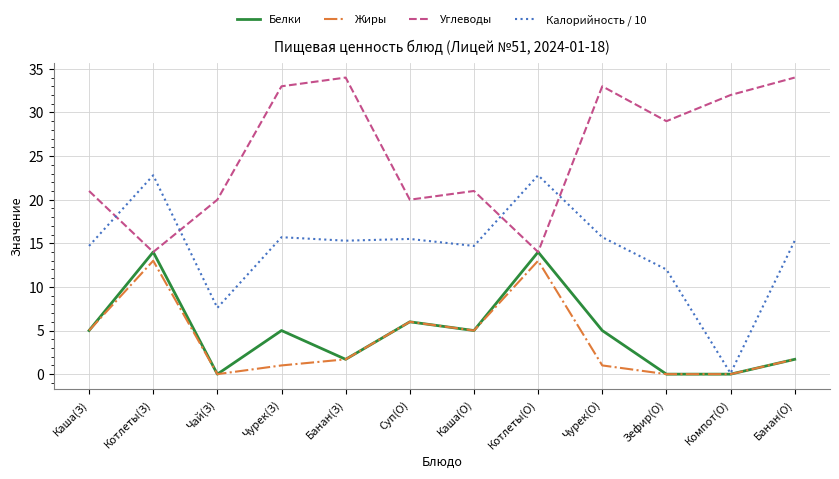

What is the maximum value for Жиры?

13.0